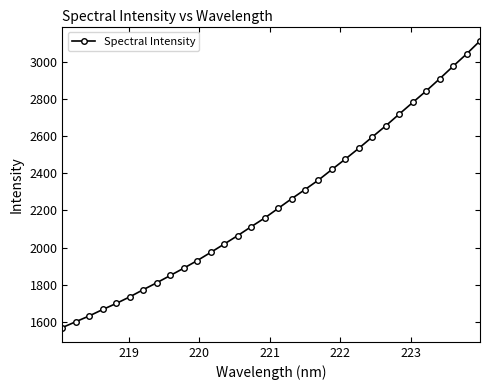

True or false: the data has more than 2 interior local peaks.

False